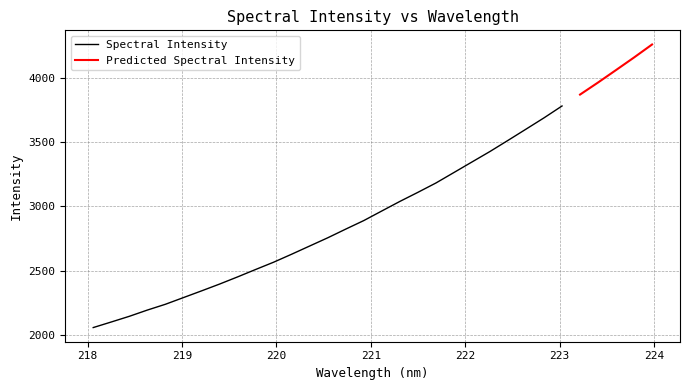

What is the minimum value for Spectral Intensity?

2060.1